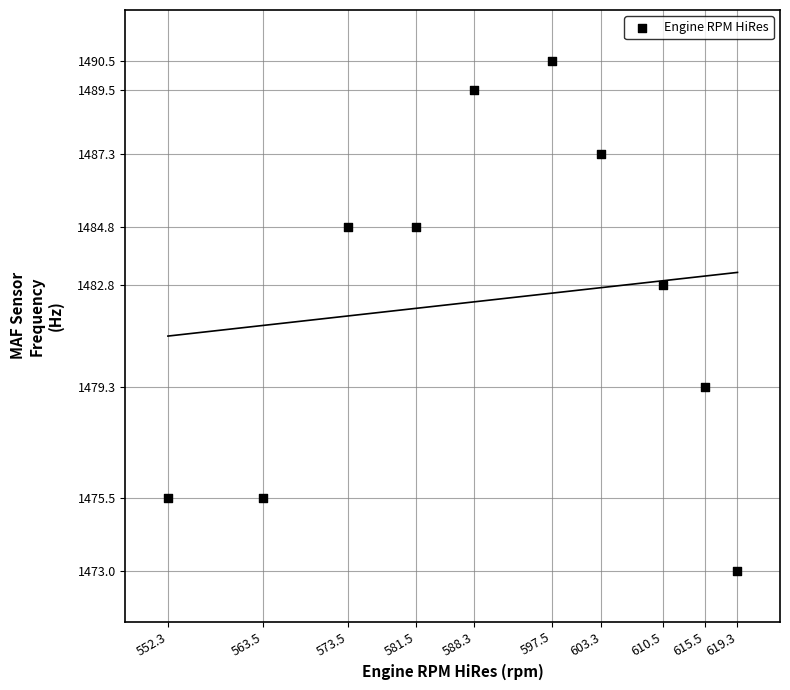

What is the range of X values (max minus min)?

67.0